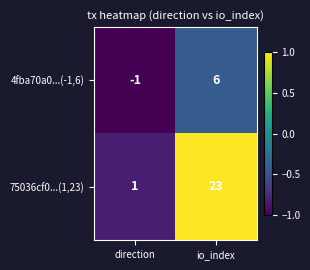

Is it true that 75036cf0...(1,23) equals 1 at direction?

True